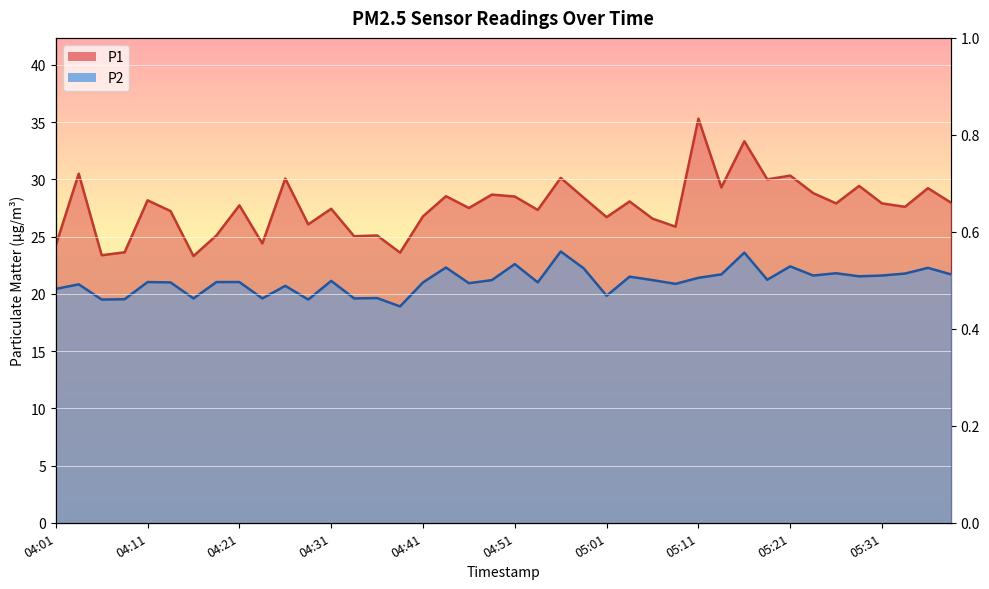

True or false: P1 and P2 cross at least once.

False